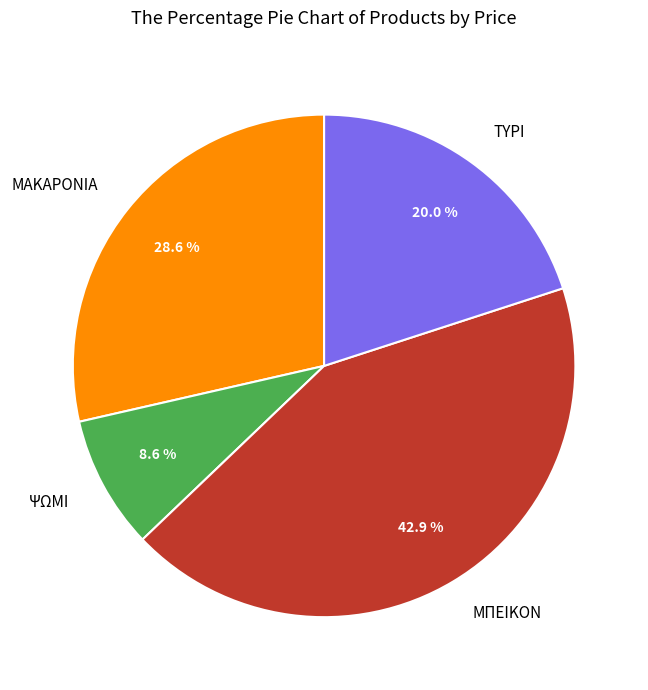

What is the largest slice in the pie chart?

ΜΠΕΙΚΟΝ